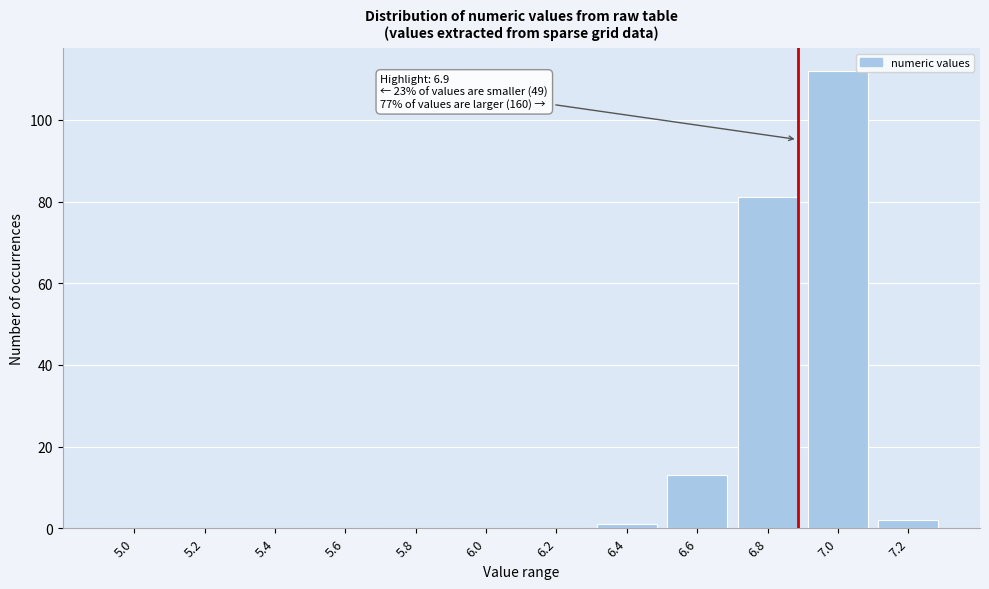

Reading right to left, extract all data points from this chart.

7.2=2	7.0=112	6.8=81	6.6=13	6.4=1	6.2=0	6.0=0	5.8=0	5.6=0	5.4=0	5.2=0	5.0=0